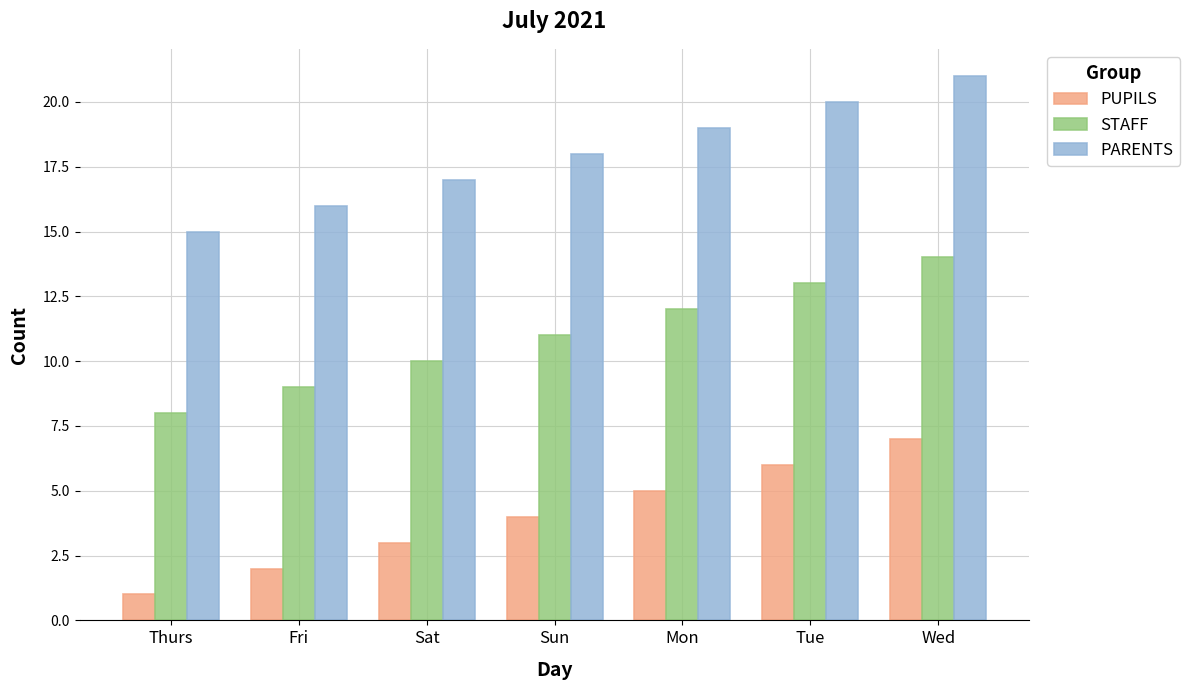

What are all the series names shown in the legend?

PUPILS, STAFF, PARENTS